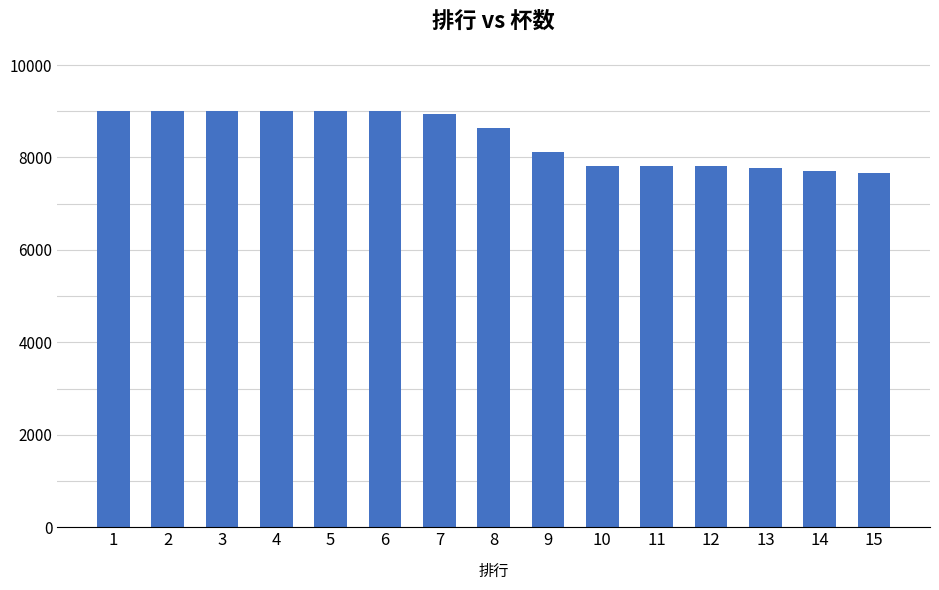

The value at 1 is 1883. True or false?

False